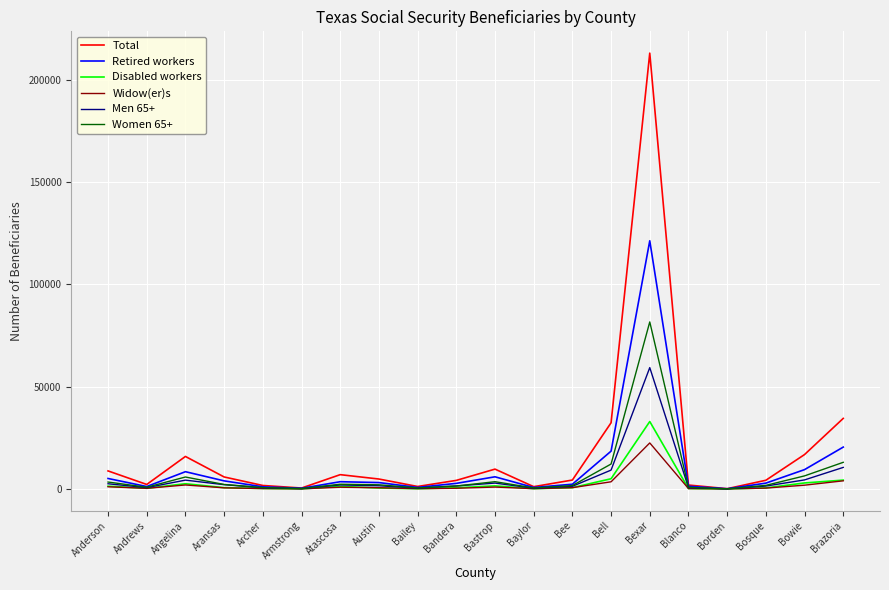

Is it true that Widow(er)s equals 50 at Armstrong?

True